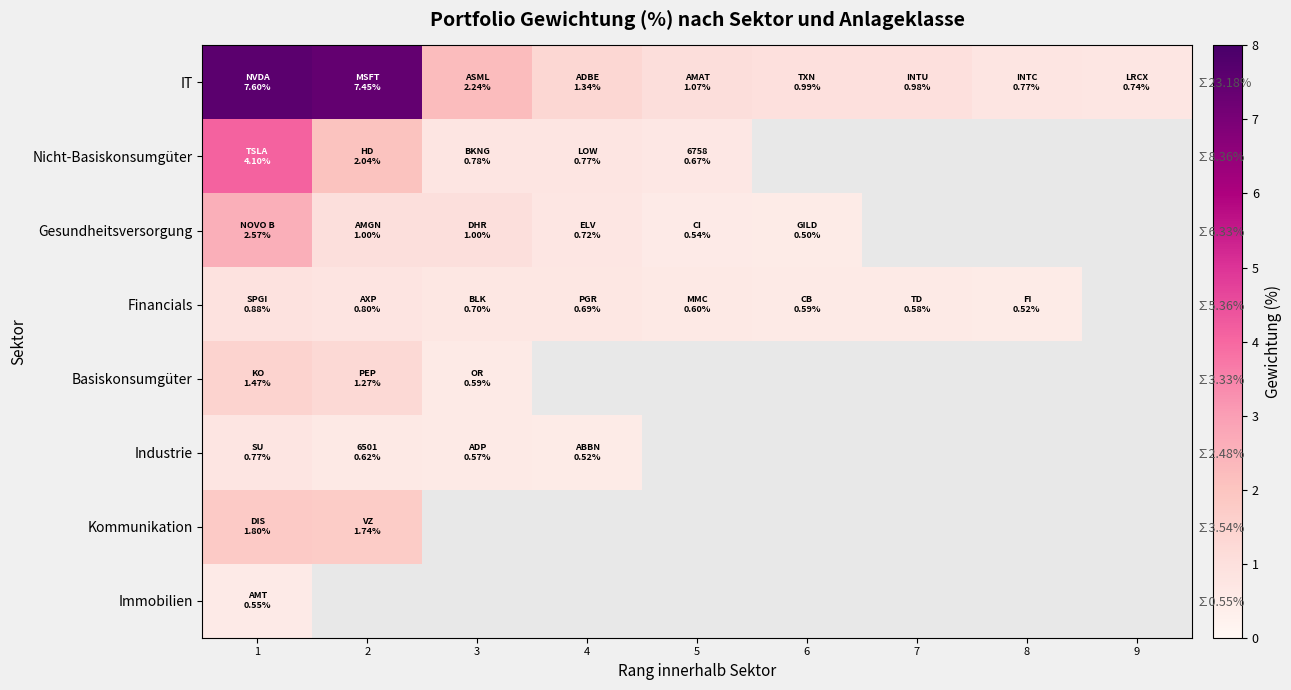

Which series has the widest spread of values?

IT